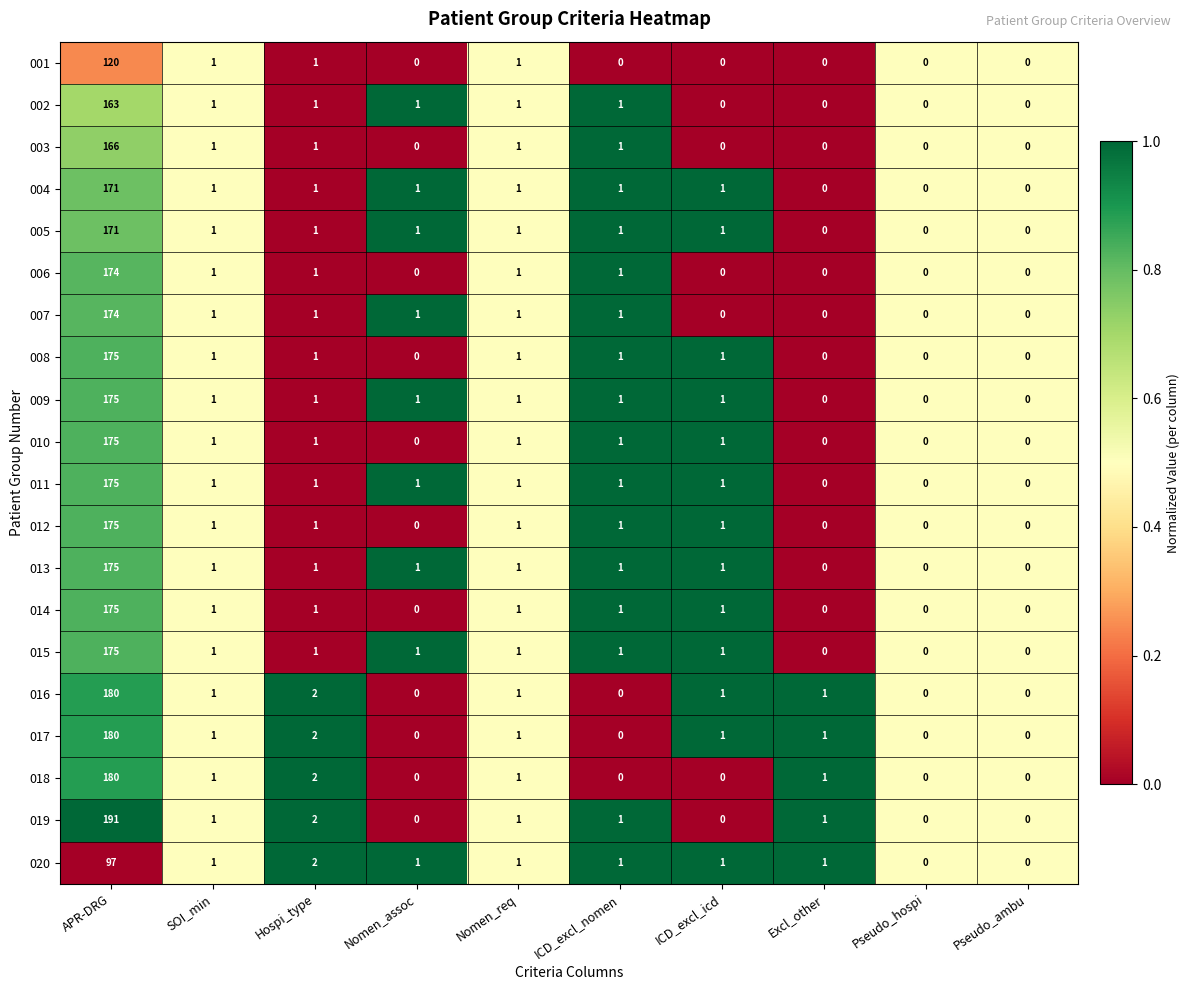

Which series has the widest spread of values?

019